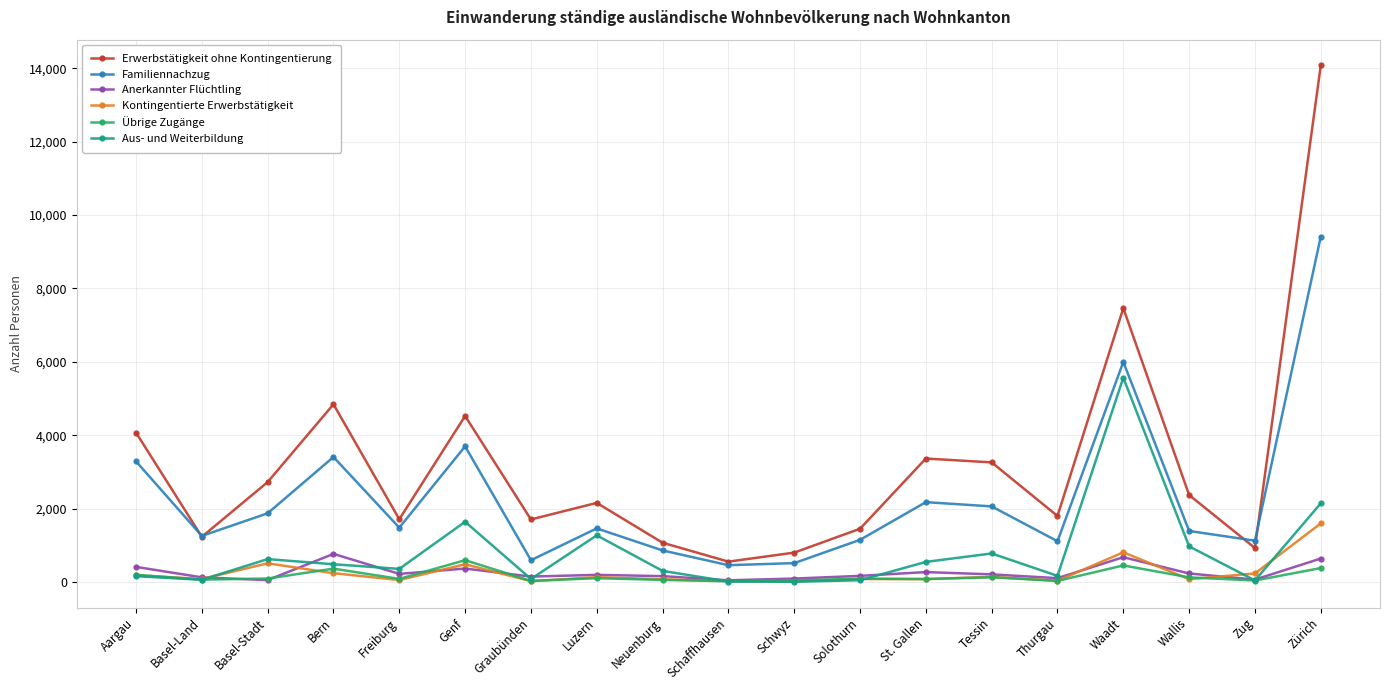

What is the difference between the maximum and minimum values in the Kontingentierte Erwerbstätigkeit series?

1577